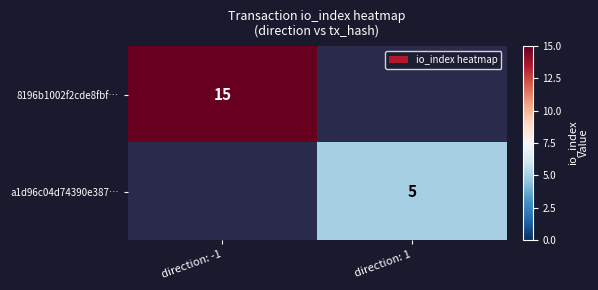

Is it true that 8196b1002f2cde8fbf… equals 15 at direction: -1?

True